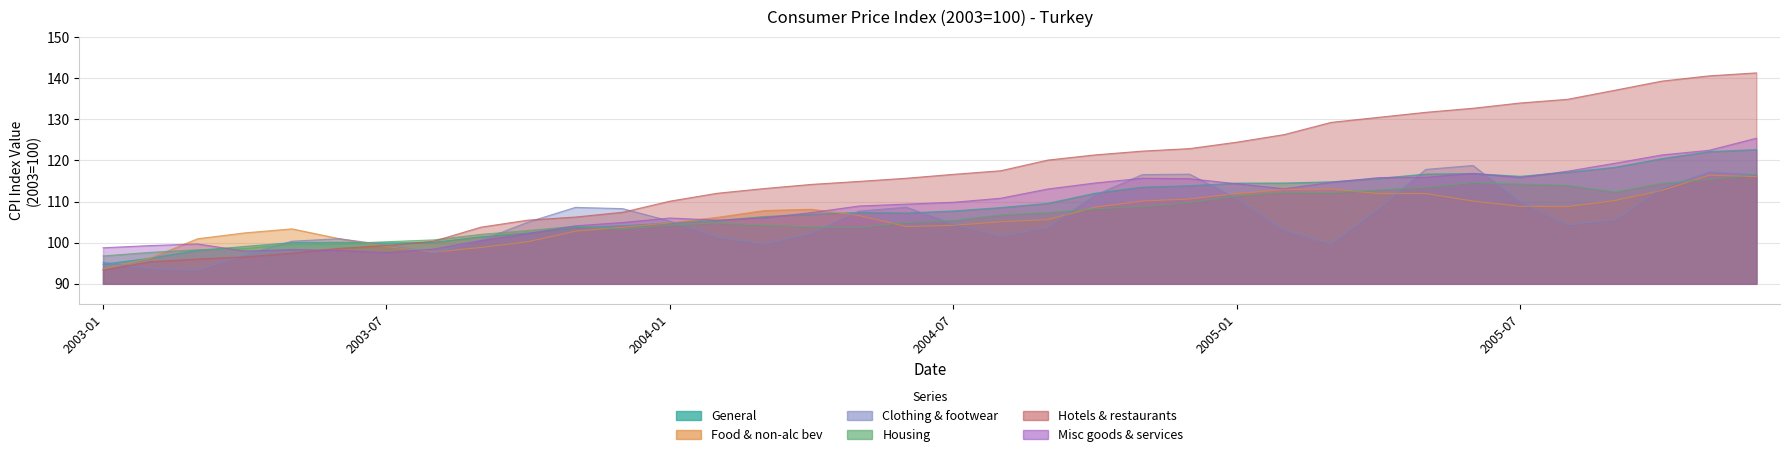

At 2004-07, list the series in order from smallest to largest.

Food & non-alc bev, Clothing & footwear, Housing, General, Misc goods & services, Hotels & restaurants